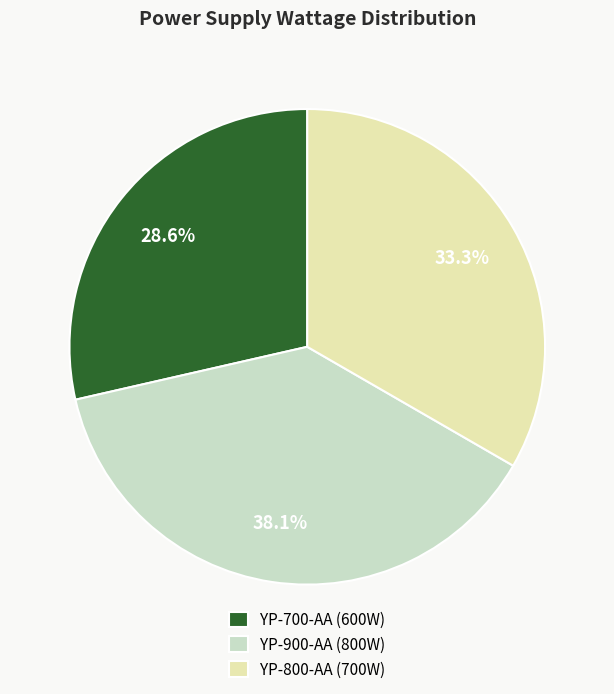

Does YP-700-AA account for over 50% of the chart?

No